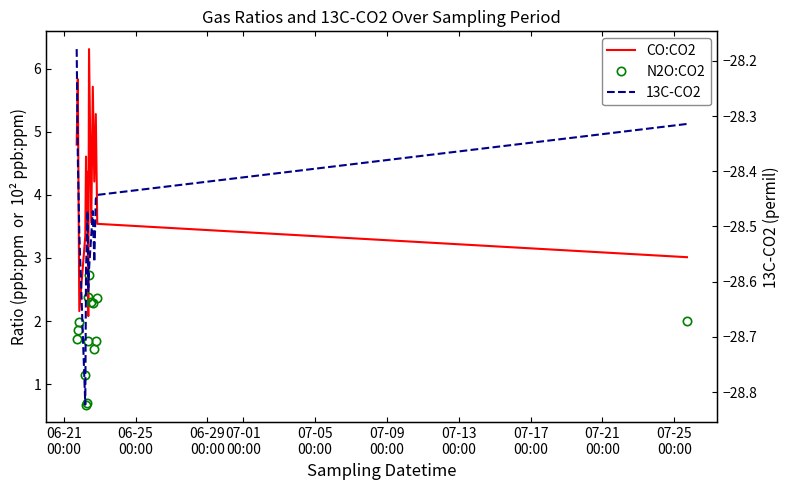

The N2O:CO2 series shows 1.7 at 06-21
00:00. True or false?

True